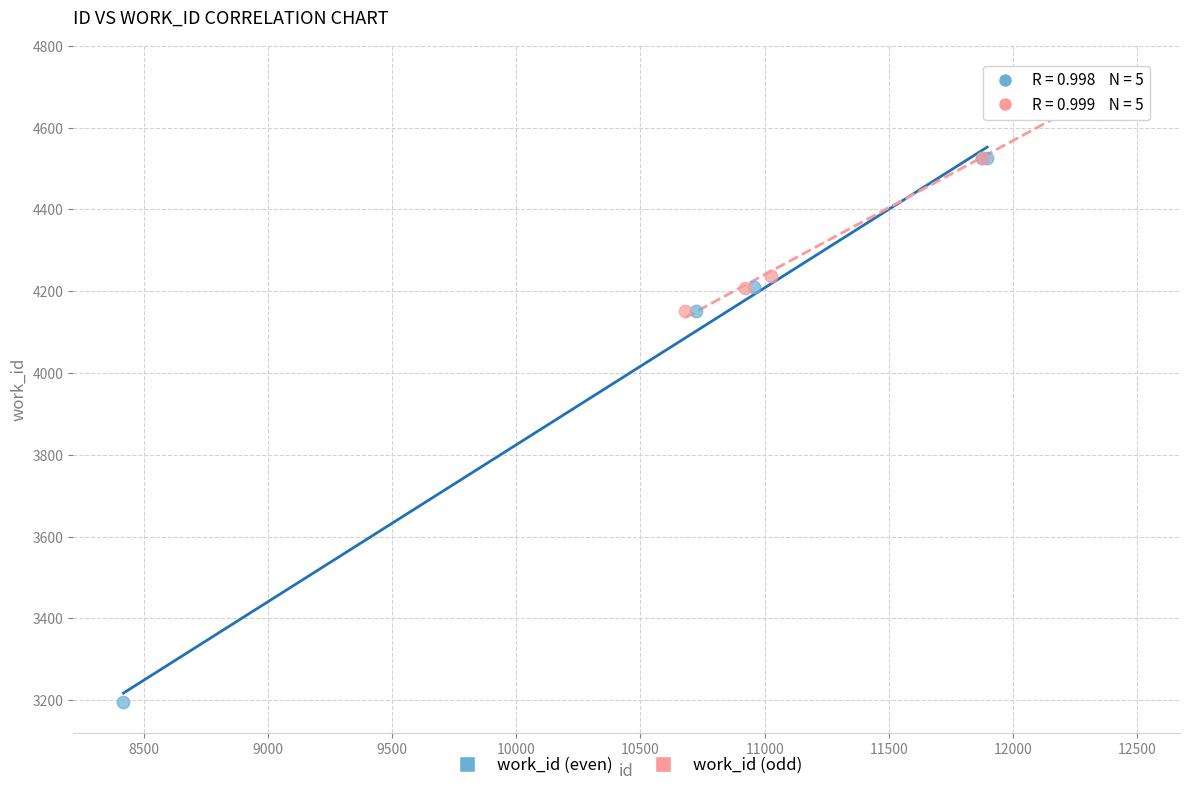

Which series has the largest Y range (max minus min)?

work_id (even)